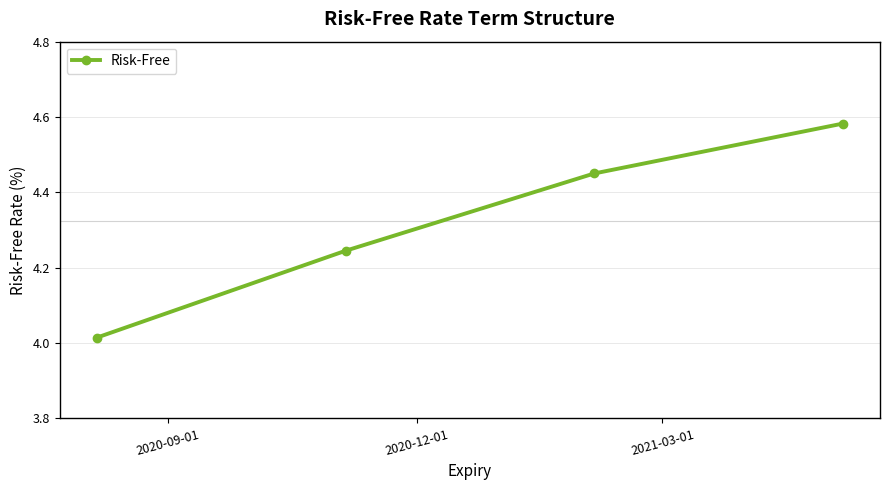

What is the difference between the maximum and minimum values?

0.6